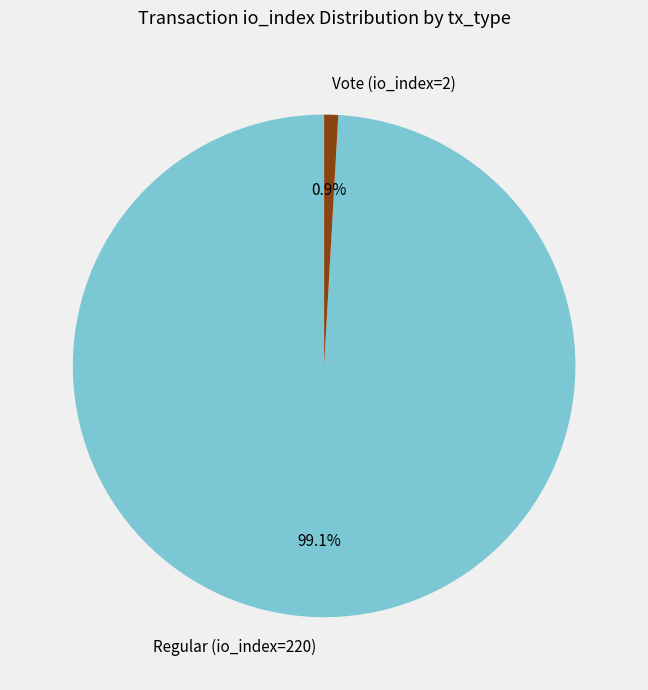

To the nearest percent, what is the difference between the Regular (io_index=220) and Vote (io_index=2) slice percentages?

98%